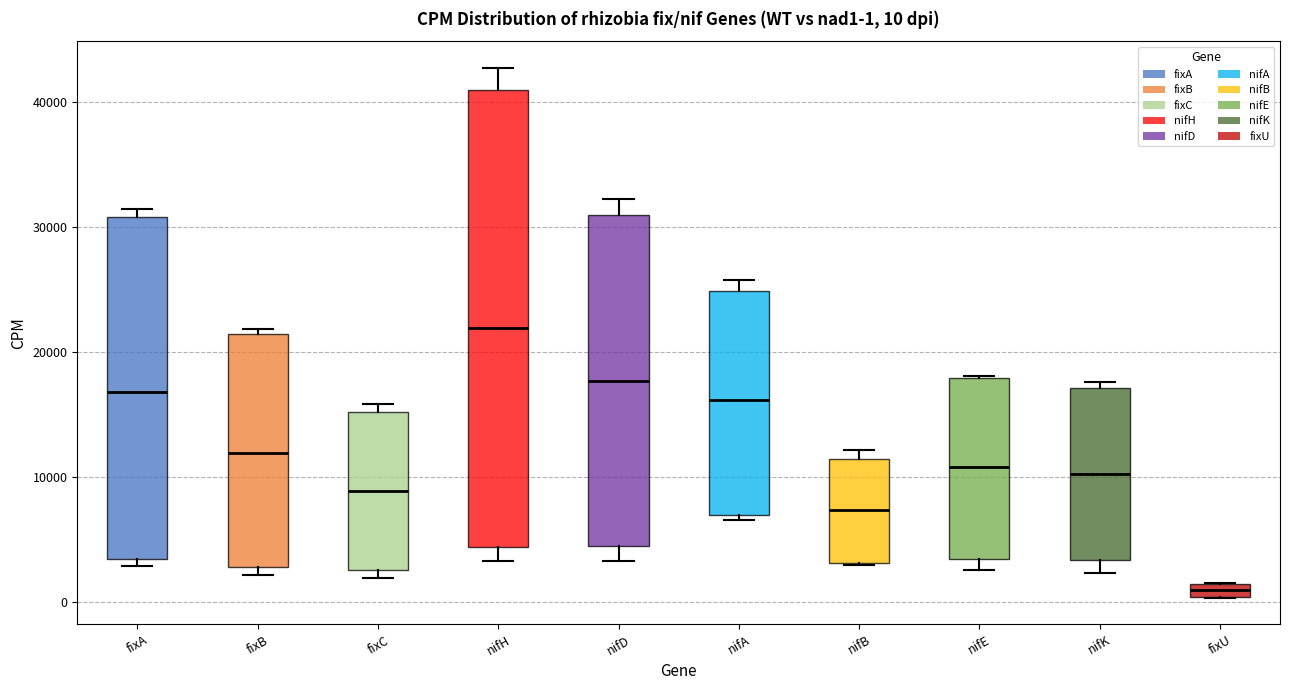

Which box is the tallest, from its lower edge to its upper edge?

nifH